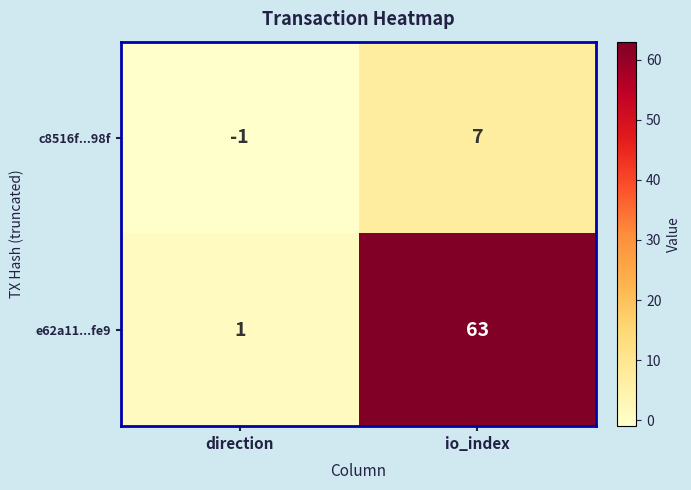

Which series changed the most between direction and io_index?

e62a11...fe9